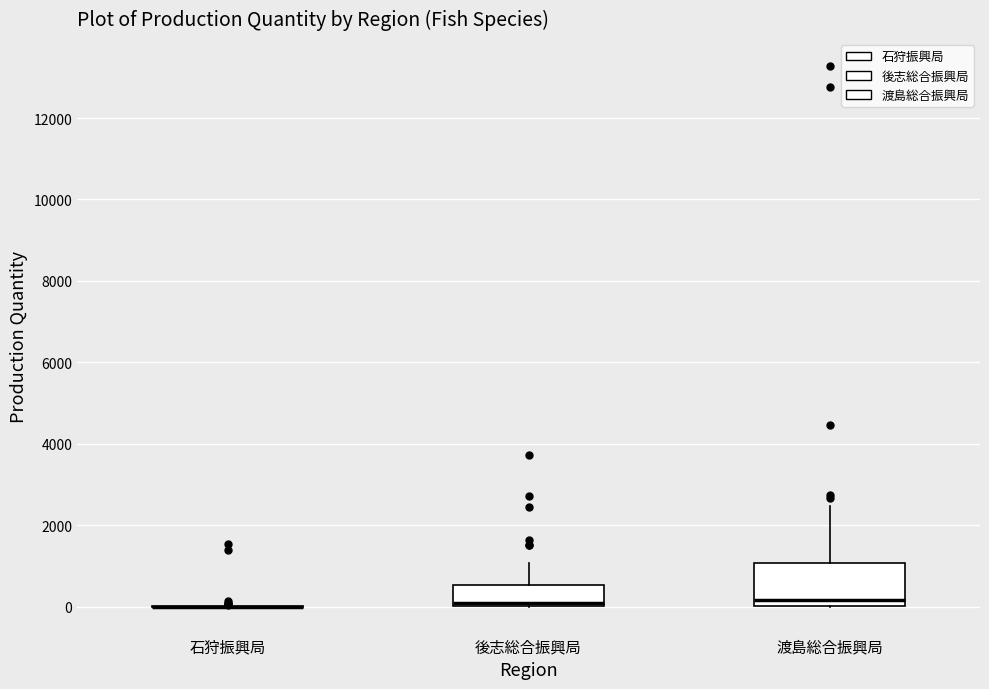

Comparing the boxes themselves (not the whiskers), which one is the tallest?

渡島総合振興局